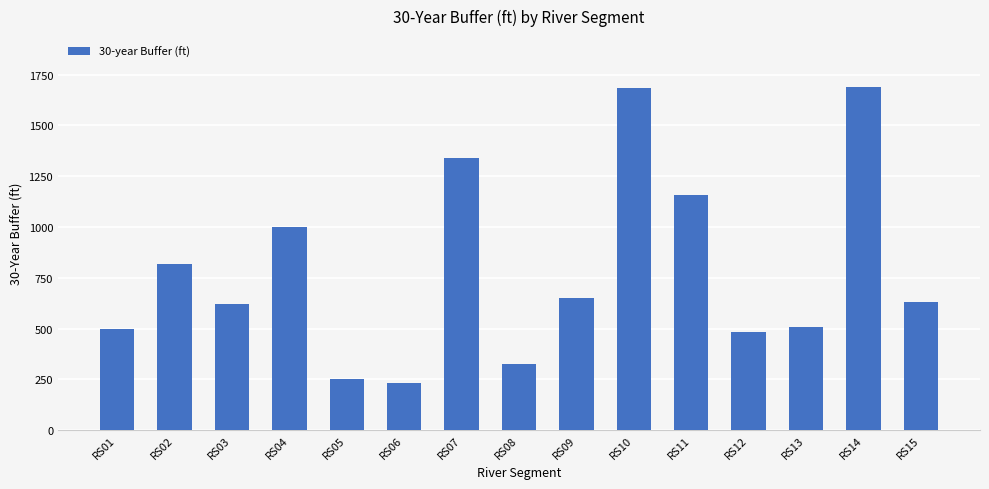

What is the value of the 10th bar from the left?

1682.0